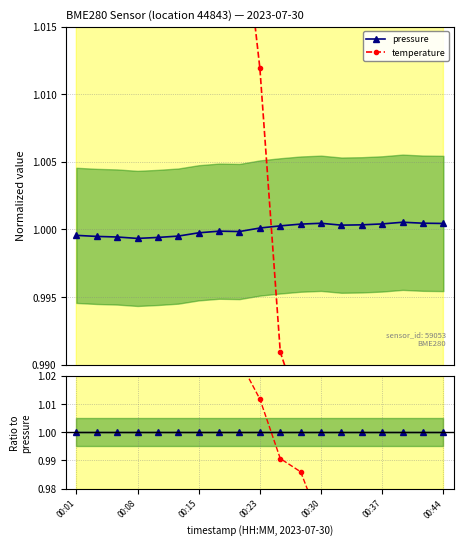

How many values in the temperature series are below 1?

9